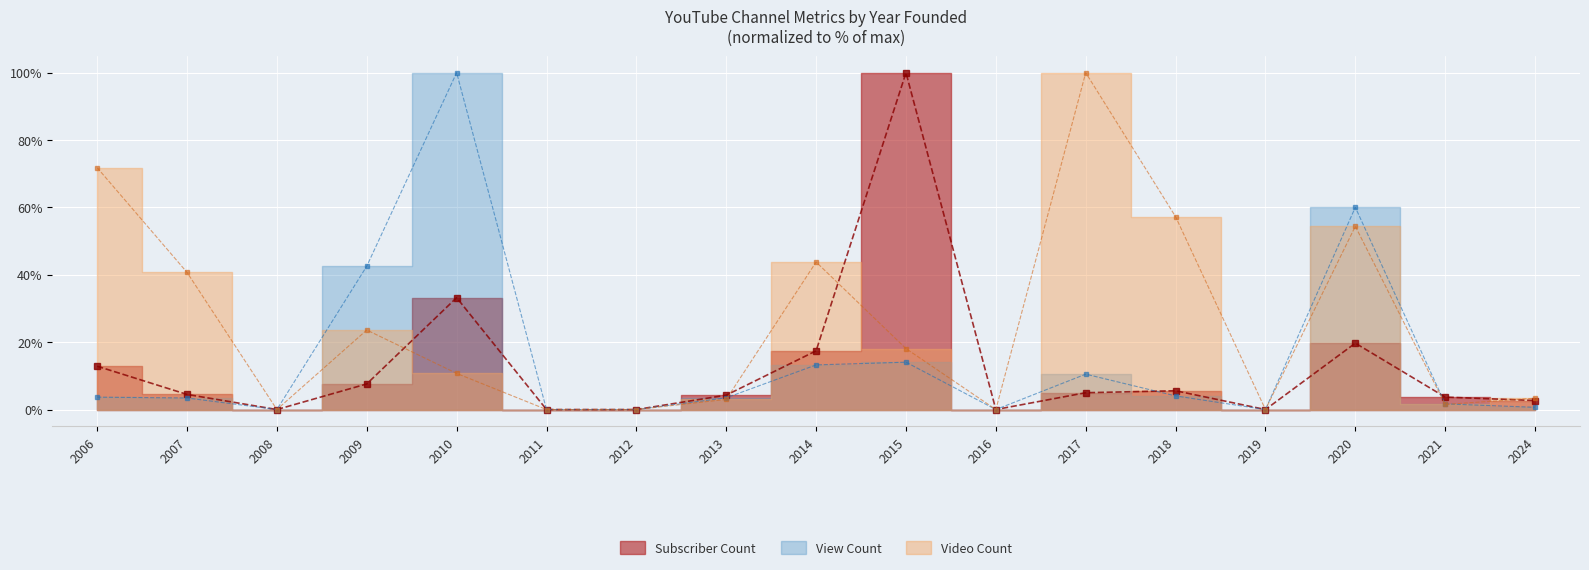

Reading right to left, transcribe all the data shown in this chart.

Subscriber Count: 2.7	3.7	19.7	0.0	5.6	5.0	0.0	100.0	17.4	4.3	0.0	0.0	33.2	7.6	0.0	4.5	12.9
View Count: 0.7	1.7	60.0	0.0	4.0	10.5	0.0	14.1	13.2	3.5	0.0	0.0	100.0	42.6	0.0	3.4	3.7
Video Count: 3.4	1.5	54.4	0.0	57.3	100.0	0.0	18.1	43.8	3.0	0.0	0.0	10.7	23.6	0.0	40.7	71.8